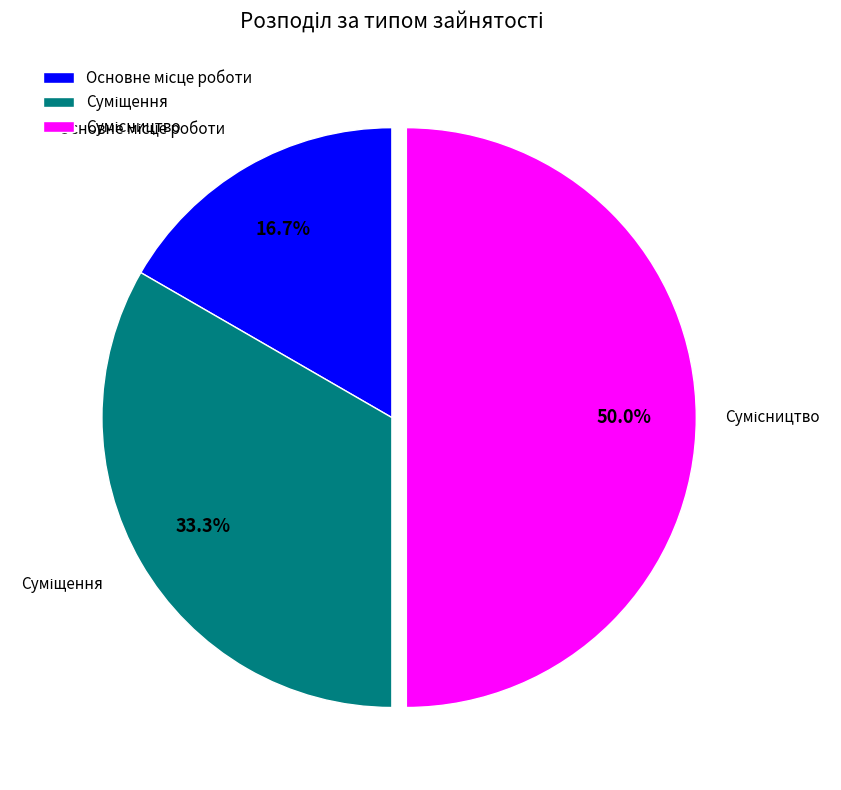

To the nearest percent, what is the combined percentage of Сумісництво and Суміщення?

83%